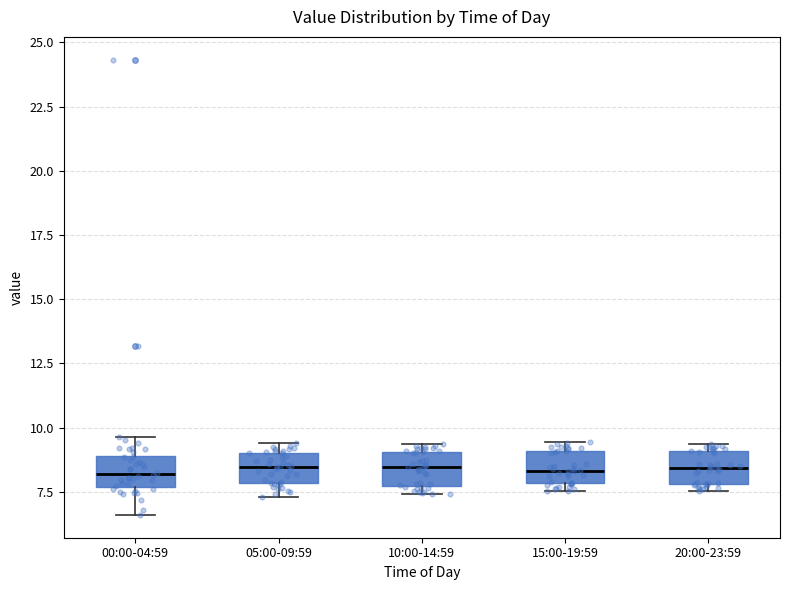

Reading left to right, read every box against the y-axis: the position of its median line, the range the box covers, and the ends of its whiskers. The values are not printed on the chart, so give them approximately, as read against the axis.

00:00-04:59: median 8.0, box 7.5 to 9.0, whiskers 6.5 to 9.5
05:00-09:59: median 8.5, box 8.0 to 9.0, whiskers 7.5 to 9.5
10:00-14:59: median 8.5, box 7.5 to 9.0, whiskers 7.5 (just below the box's lower edge) to 9.5
15:00-19:59: median 8.5, box 8.0 to 9.0, whiskers 7.5 to 9.5
20:00-23:59: median 8.5, box 8.0 to 9.0, whiskers 7.5 to 9.5